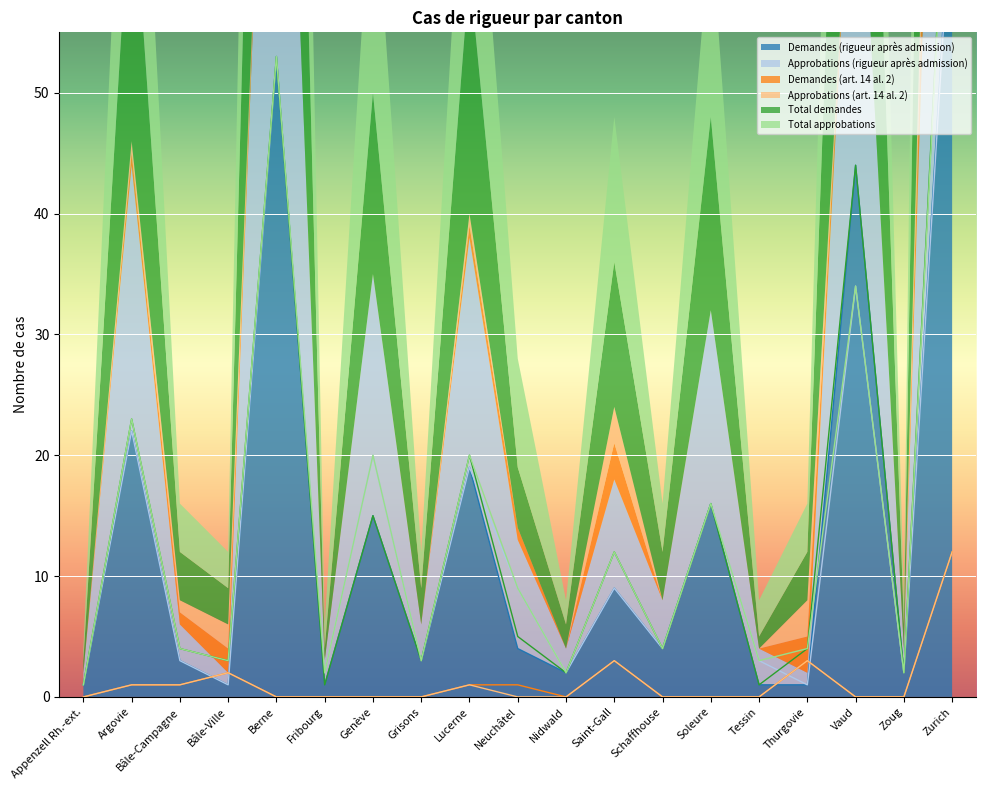

Rank the series by their maximum value, from highest to lowest.

Total demandes, Total approbations, Demandes (rigueur après admission), Approbations (rigueur après admission), Demandes (art. 14 al. 2), Approbations (art. 14 al. 2)